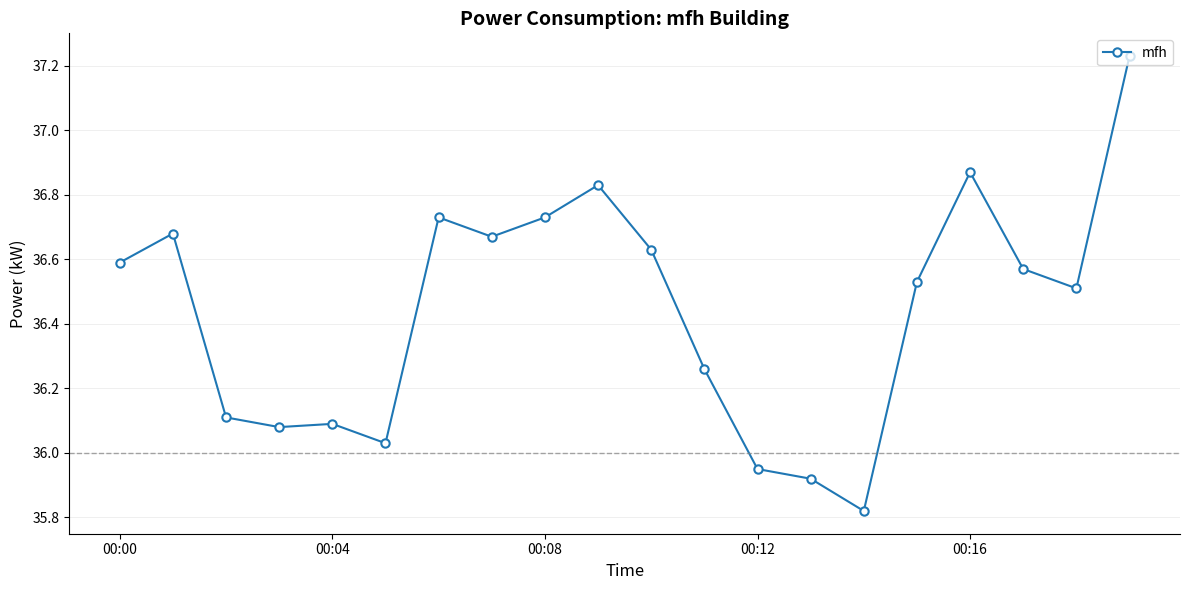

What is the sum of all values?

728.8